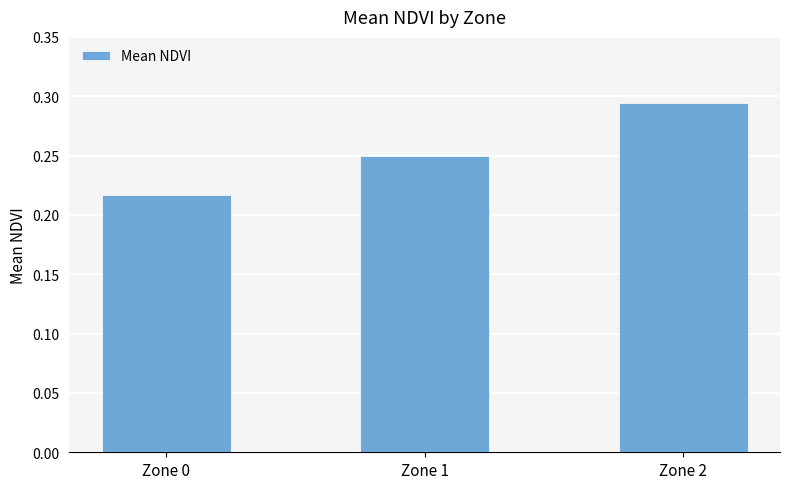

How many series are shown in this chart?

1